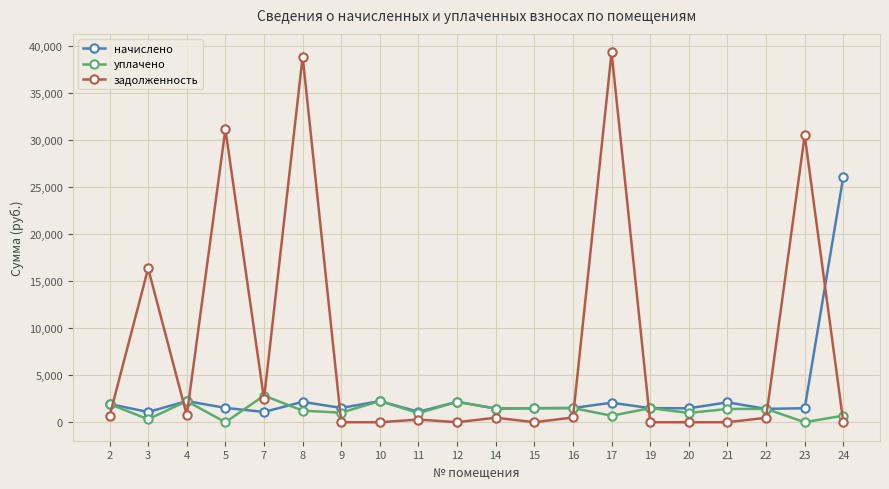

How many times do задолженность and начислено cross each other?

8